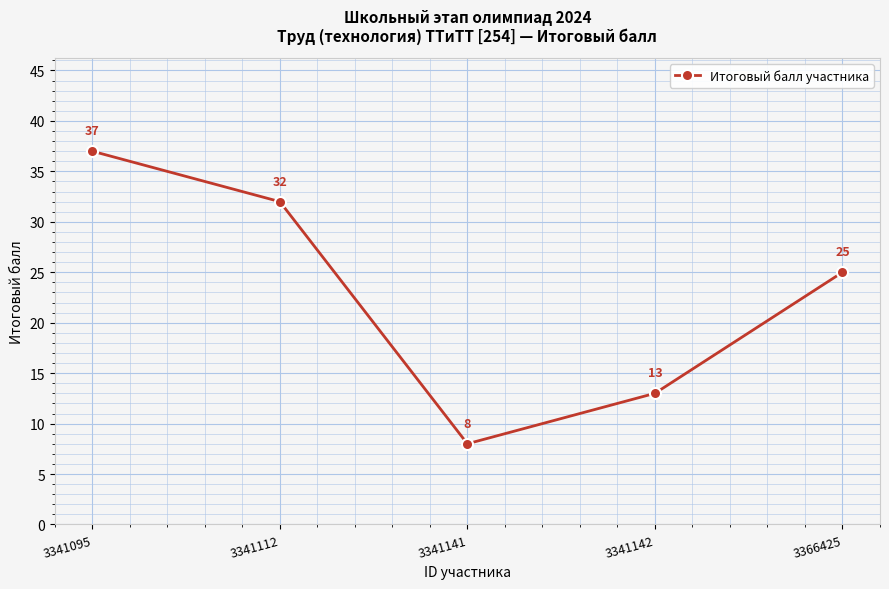

What is the value of the 3rd point from the left?

8